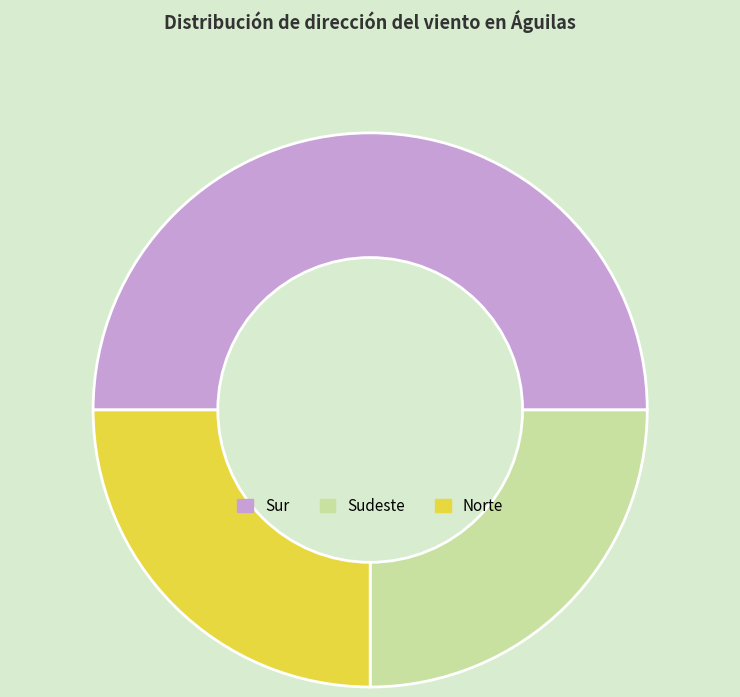

Is it true that Norte is 25% of the pie?

True